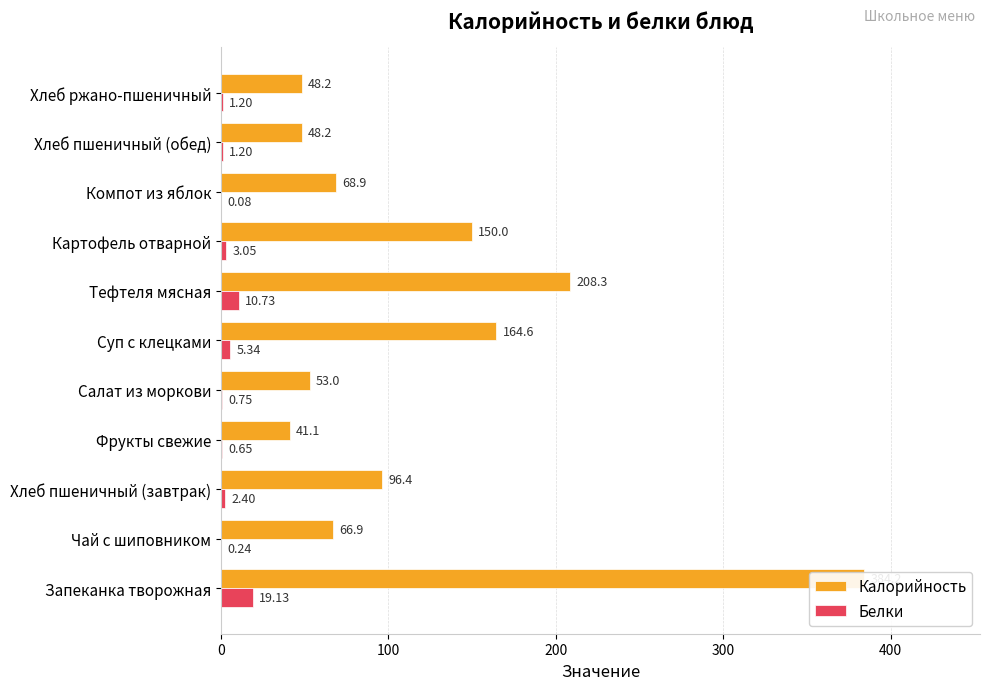

How many bars are there in total?

22